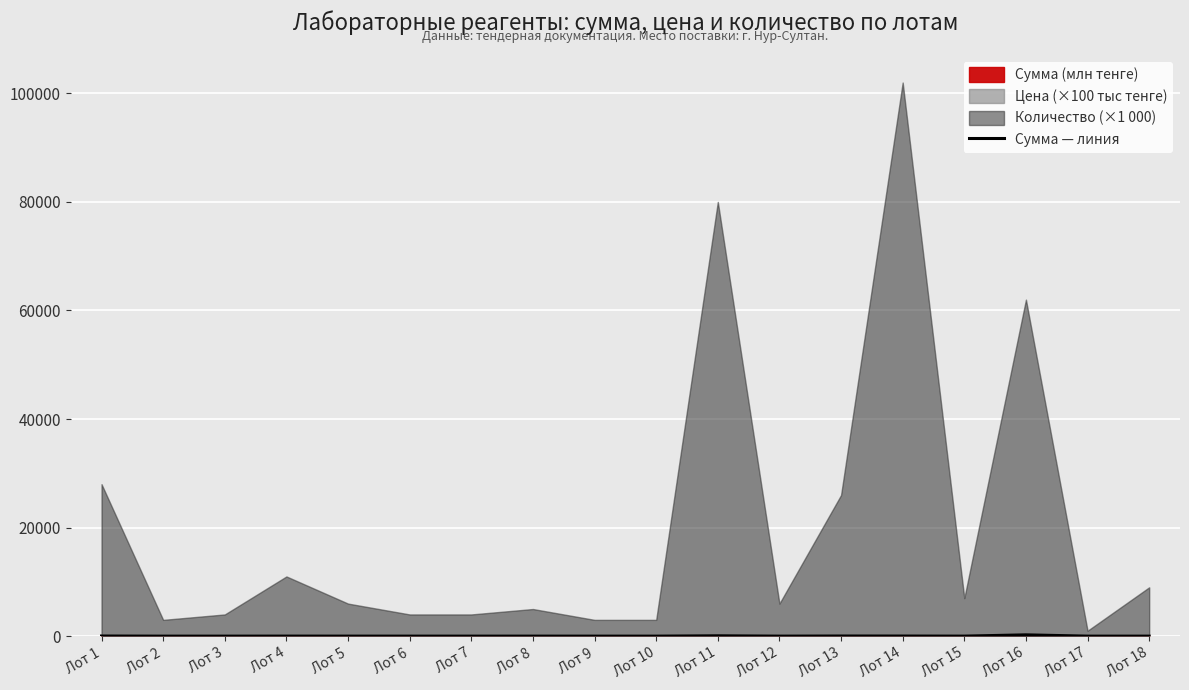

Where is the data nearest to the value 120?

Лот 11